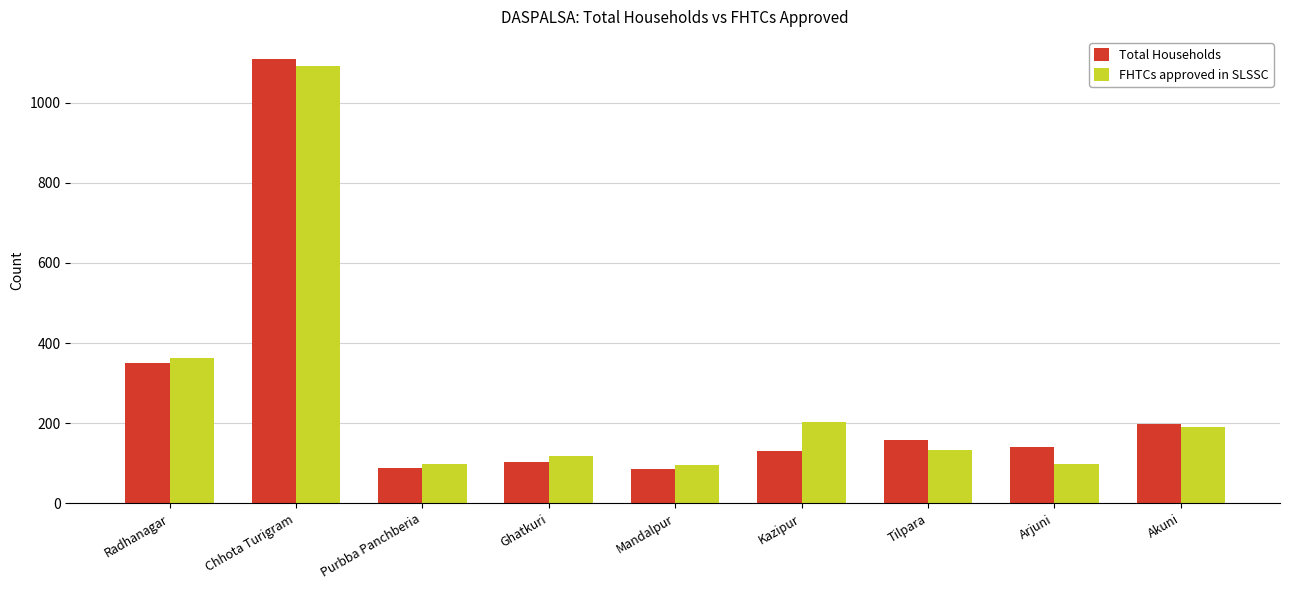

What is the smallest value displayed?

86